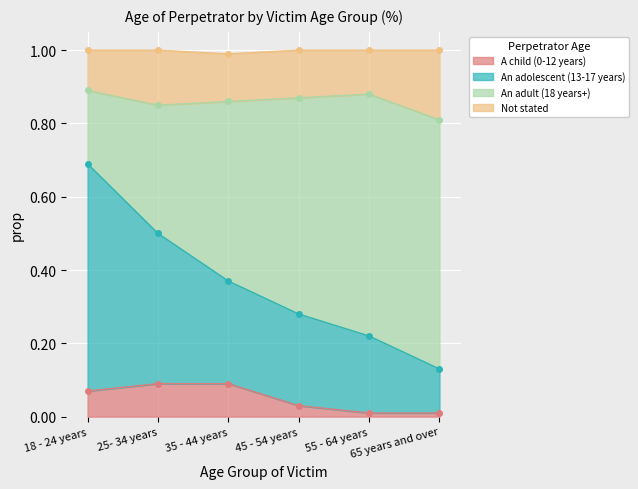

Which category has the highest value in the An adolescent (13-17 years) series?

18 - 24 years